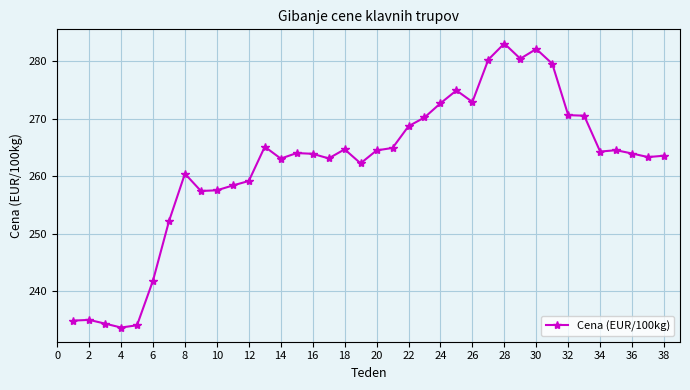

What is the minimum value shown in the chart?

233.6